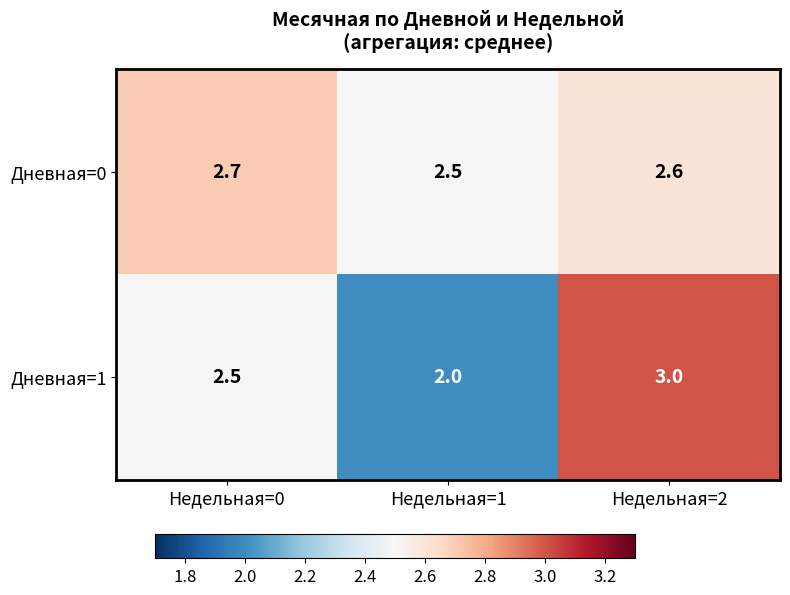

What is the sum of the Дневная=0 values at Недельная=1 and Недельная=0?

5.2